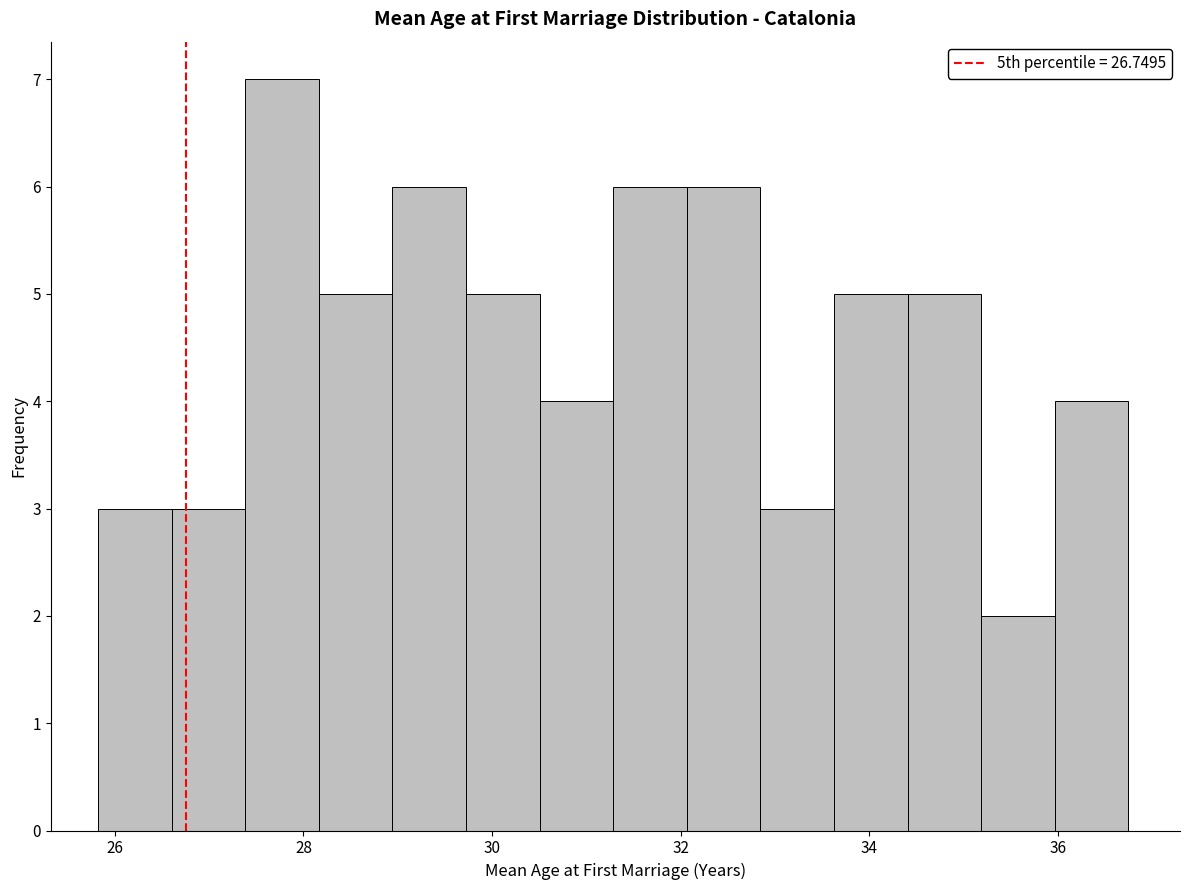

Read against the x-axis, roughly where is the centre of the tallest bar?

27.8